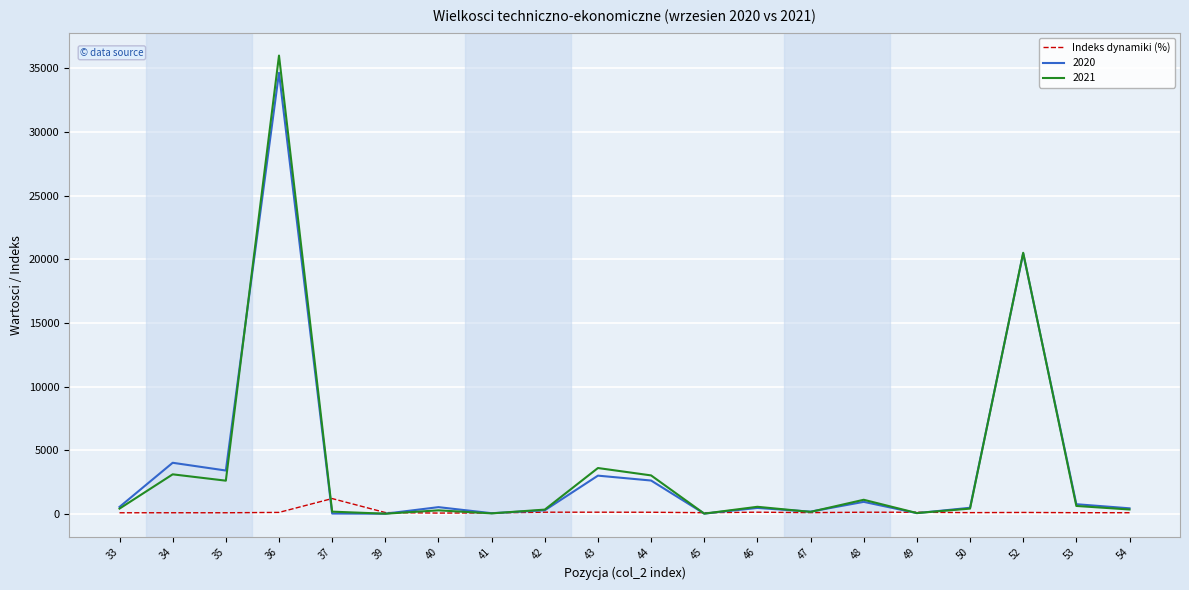

Which series has the largest range (max minus min)?

2021